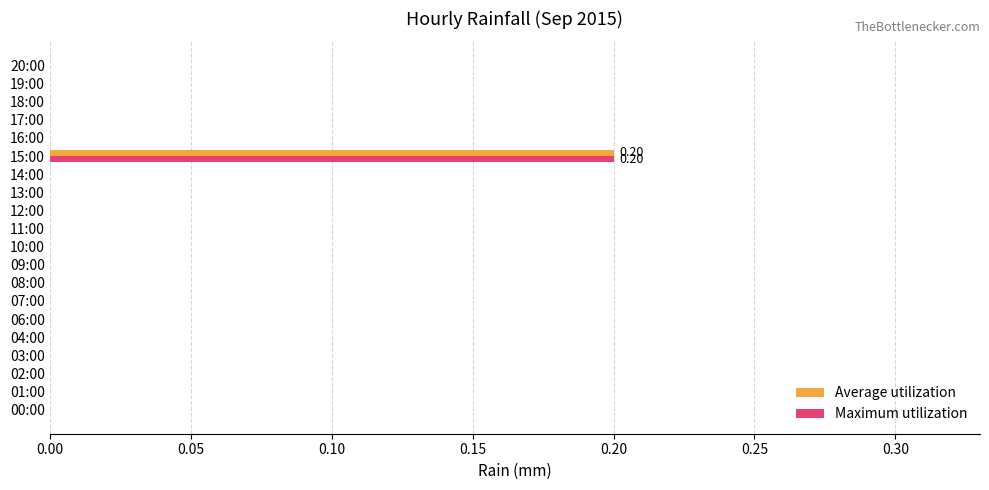

Which category has the highest value in the Average utilization series?

15:00